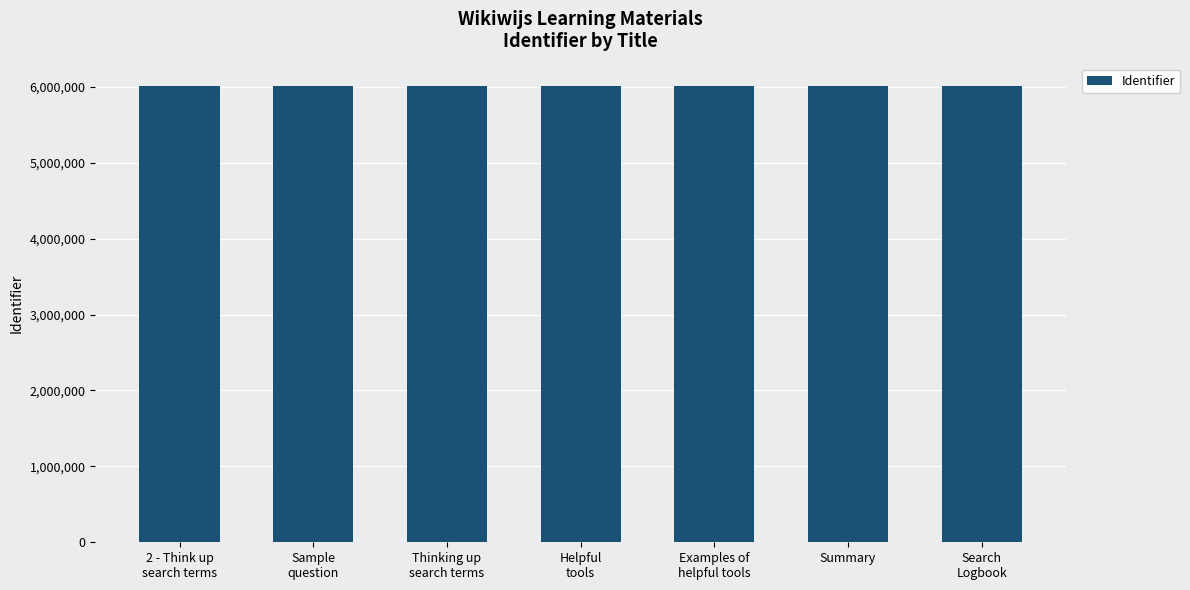

The chart shows a value of 10291304 at 2 - Think up
search terms. True or false?

False